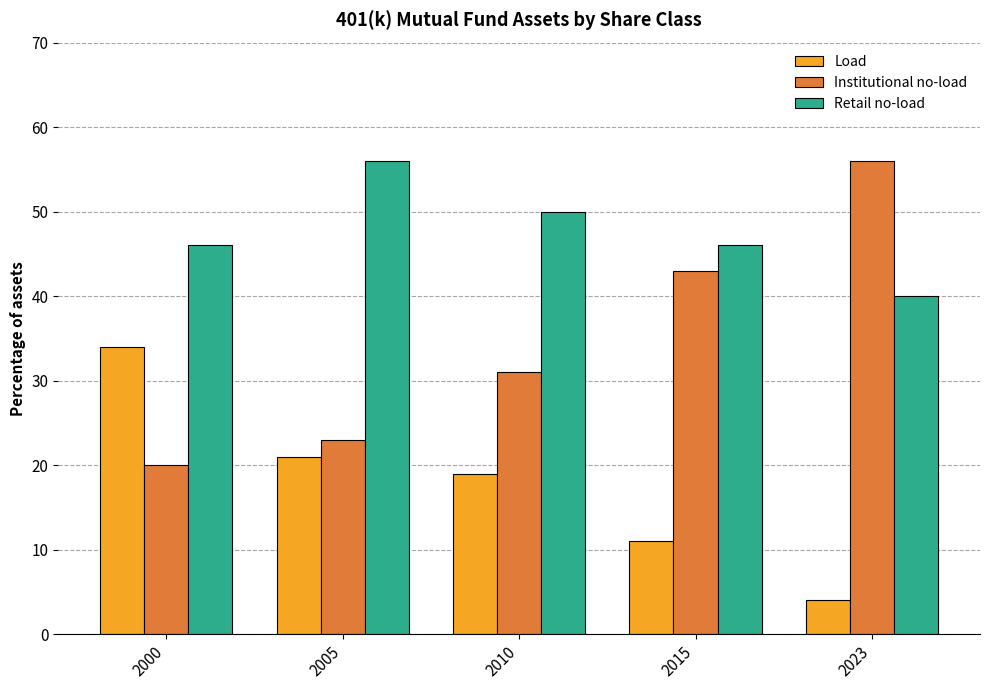

What is the sum of the Institutional no-load values at 2023 and 2000?

76